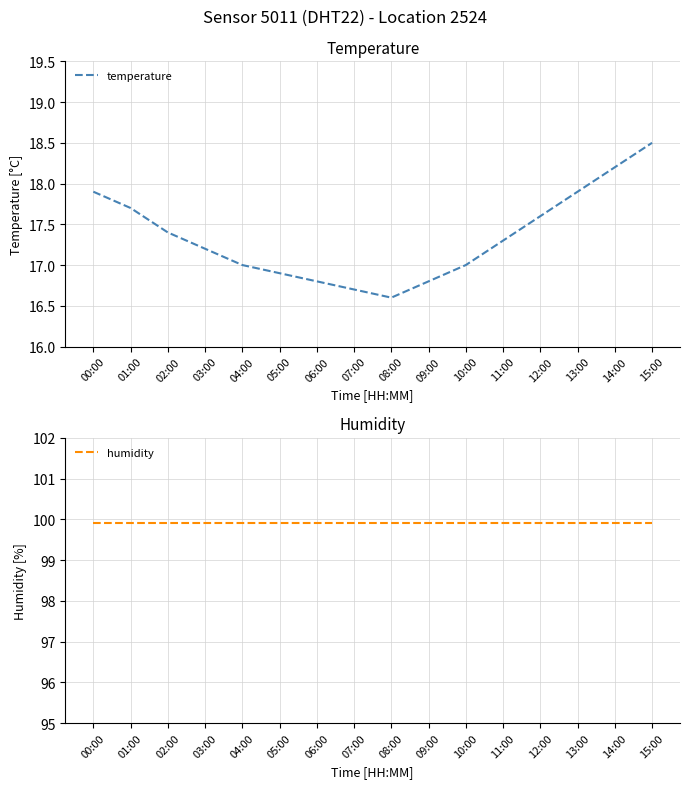

List the series in order of their overall mean, lowest first.

temperature, humidity